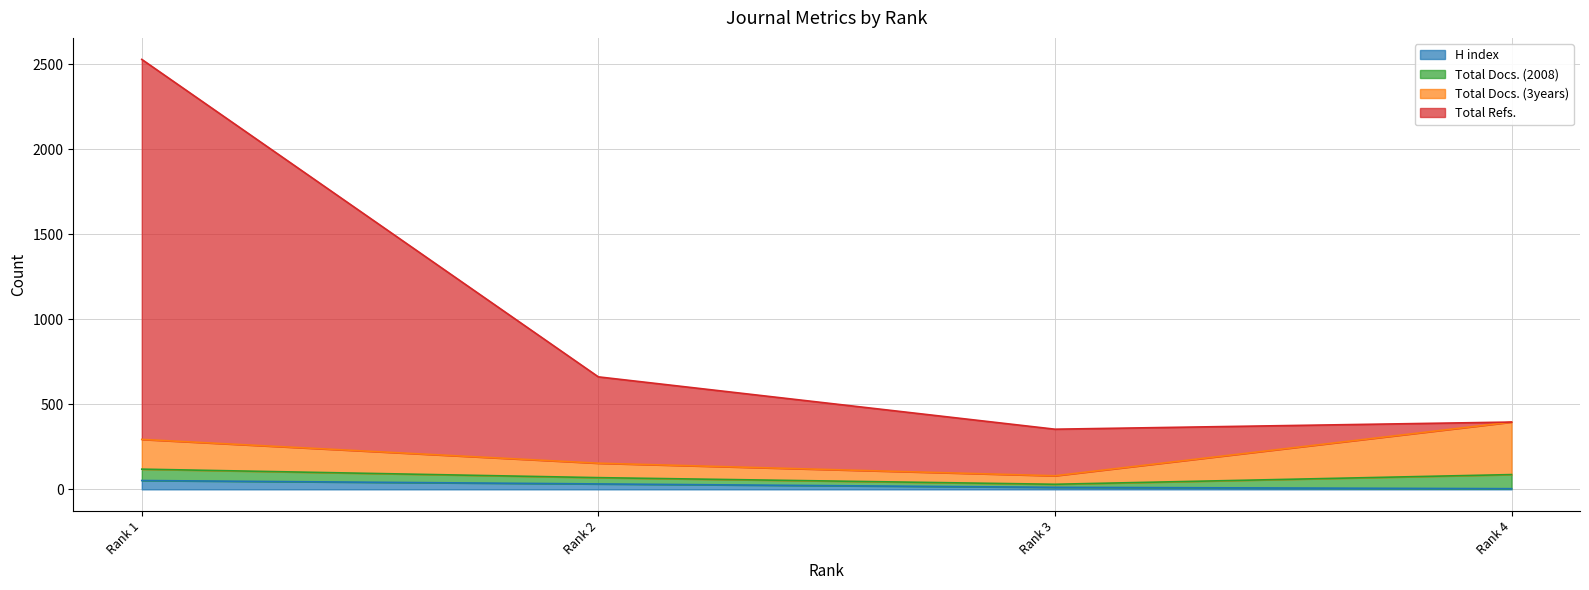

True or false: Total Docs. (2008) has more than 1 points higher than both neighbors.

False